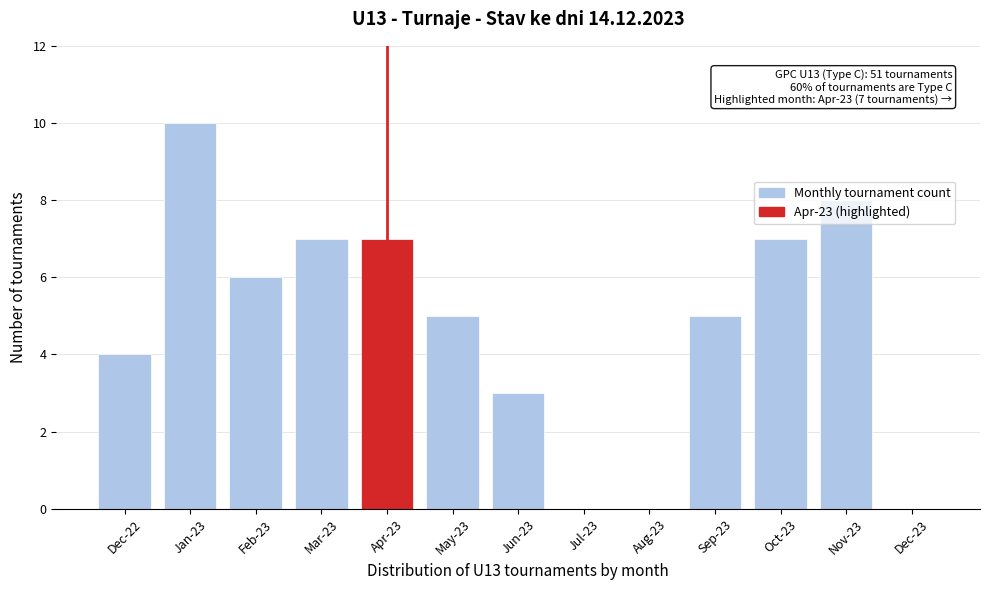

What is the sum of the values at Sep-23 and May-23?

10